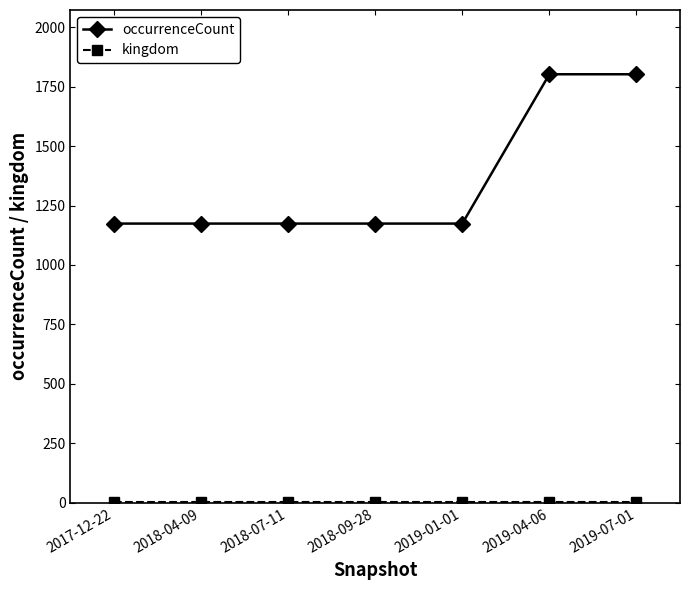

At how many categories does at least one series exceed 1071?

7